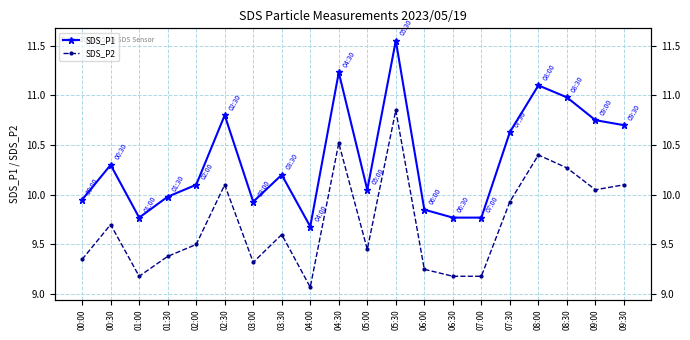

What is the difference between the second highest and second lowest values in the SDS_P1 series?

1.5